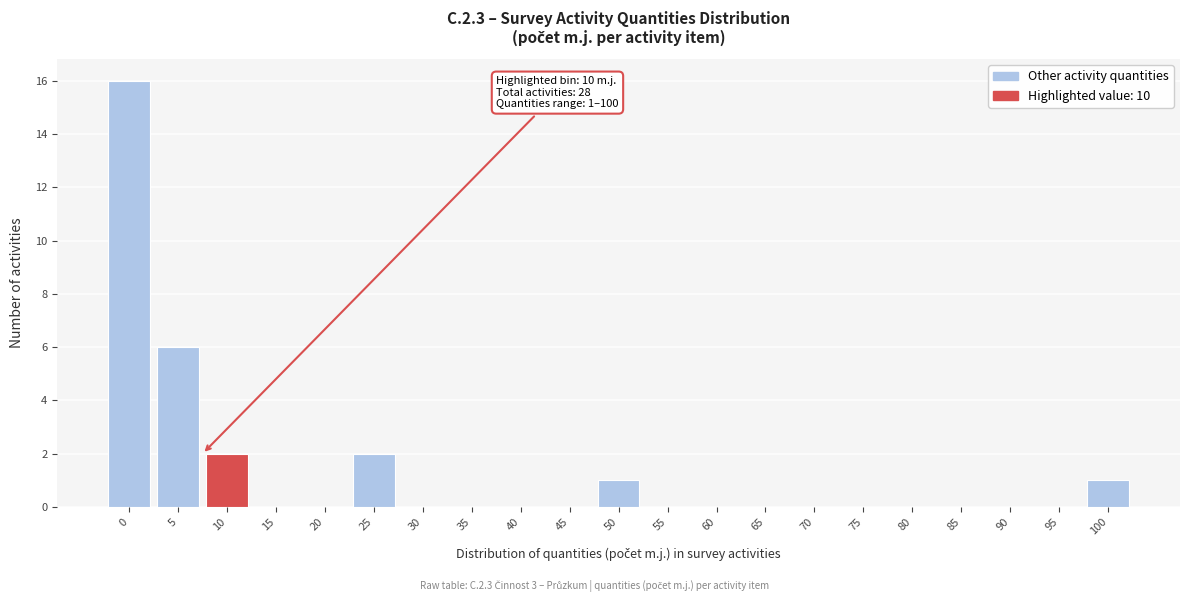

Reading left to right, what are all the values shown in this chart?

0=16	5=6	10=2	15=0	20=0	25=2	30=0	35=0	40=0	45=0	50=1	55=0	60=0	65=0	70=0	75=0	80=0	85=0	90=0	95=0	100=1